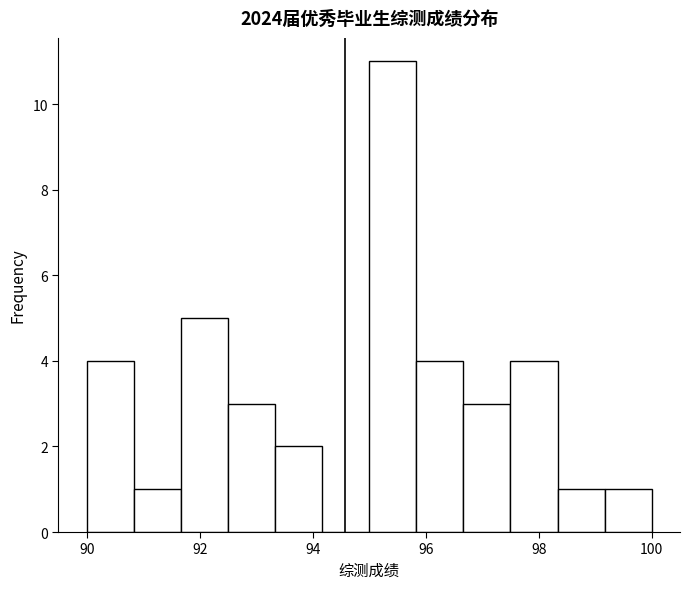

Reading left to right, list every bar in this chart as the range it spans on the x-axis followed by its height. Neither the bar edges nor the heights are printed on the chart, so give them approximately, as read against the axes.

90.0 to 90.8: 4
90.8 to 91.6: 1
91.6 to 92.6: 5
92.6 to 93.4: 3
93.4 to 94.2: 2
94.2 to 95.0: 0
95.0 to 95.8: 11
95.8 to 96.6: 4
96.6 to 97.6: 3
97.6 to 98.4: 4
98.4 to 99.2: 1
99.2 to 100.0: 1